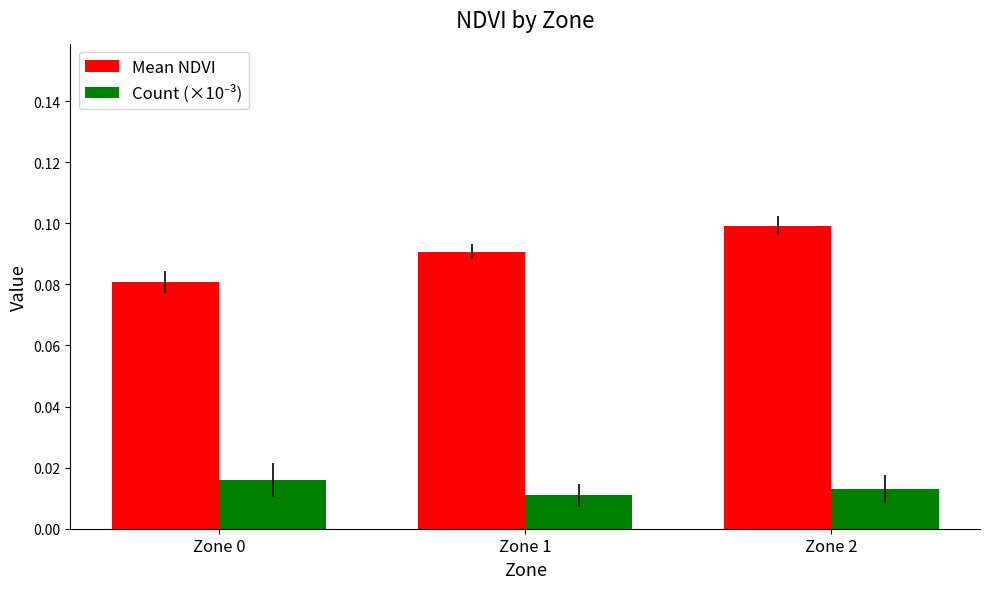

At how many categories does at least one series exceed 0?

3